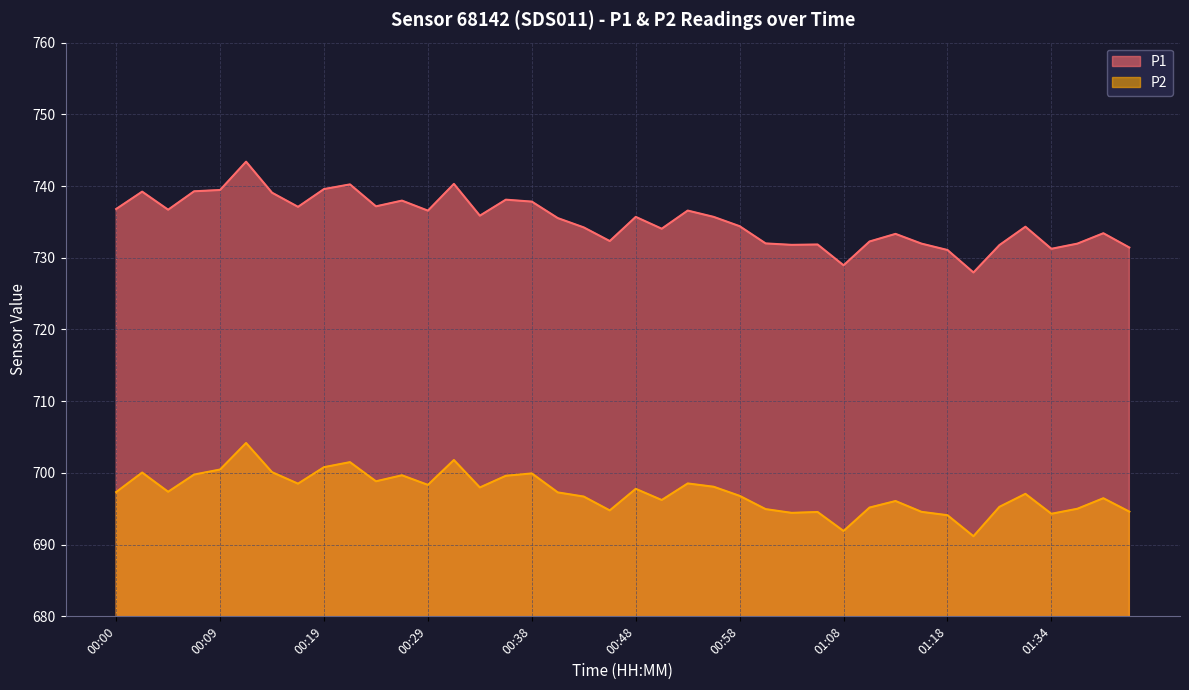

What is the sum of all P2 values?

27892.0